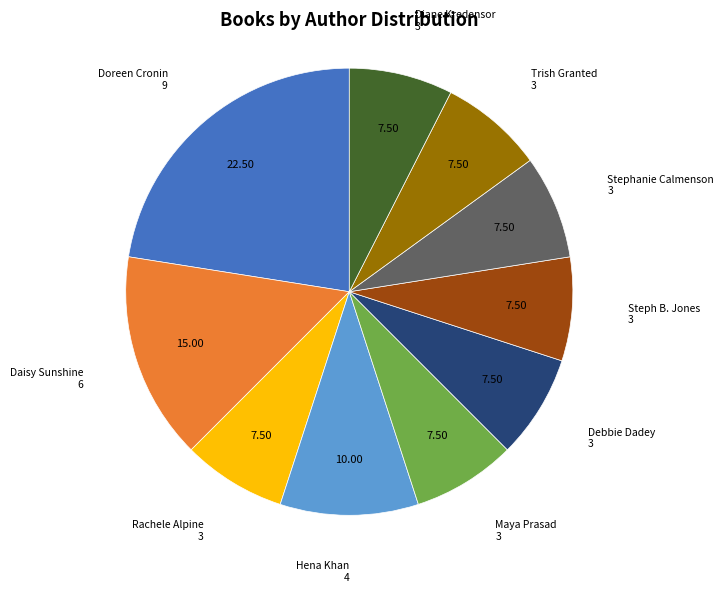

Does any single category account for the majority?

No